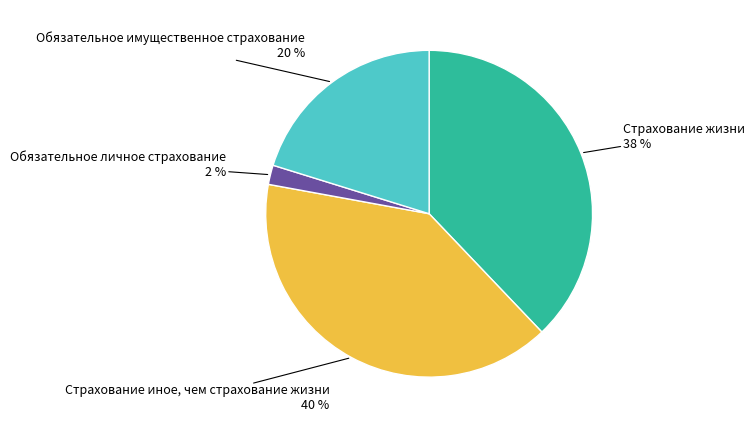

Is it true that Обязательное имущественное страхование is 20% of the pie?

True